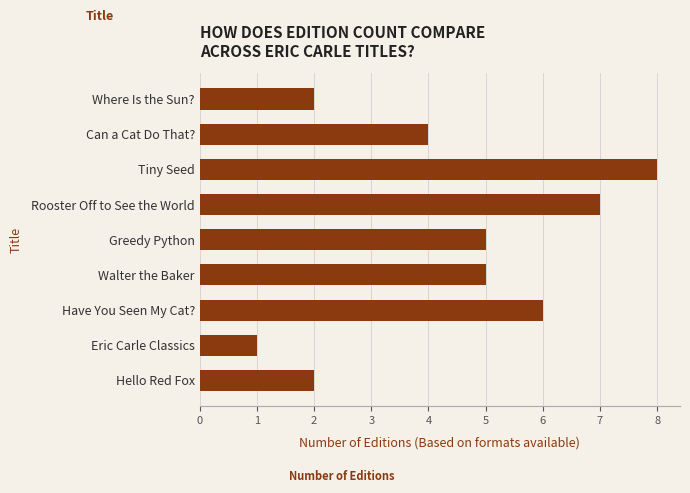

Reading bottom to top, list all the values displayed in this chart.

Hello Red Fox=2	Eric Carle Classics=1	Have You Seen My Cat?=6	Walter the Baker=5	Greedy Python=5	Rooster Off to See the World=7	Tiny Seed=8	Can a Cat Do That?=4	Where Is the Sun?=2